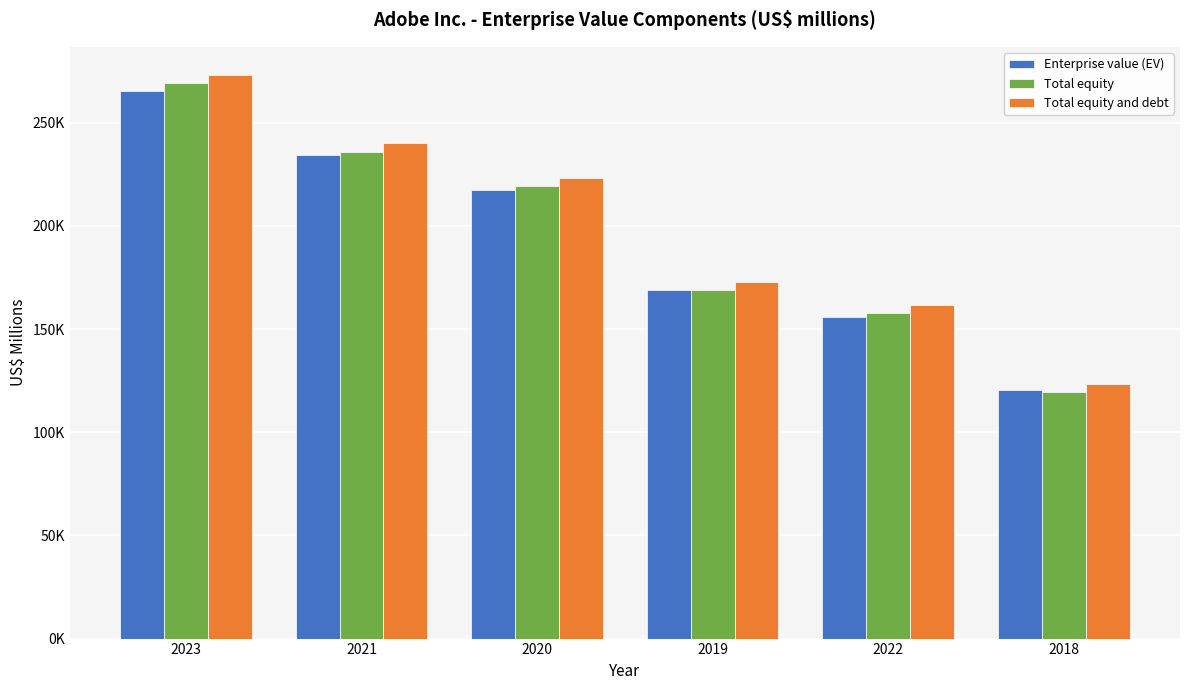

Are the bars grouped side by side (vs. stacked)?

Yes